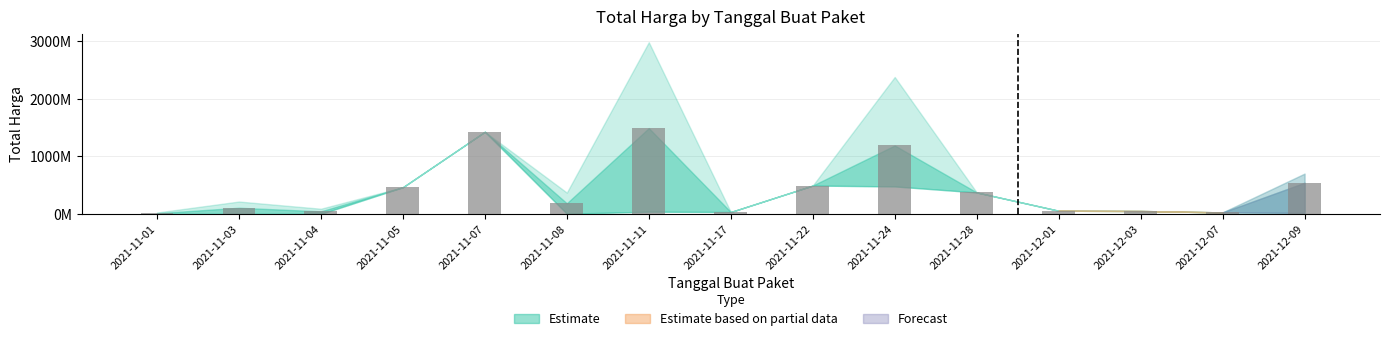

What is the smallest value displayed?

12787500